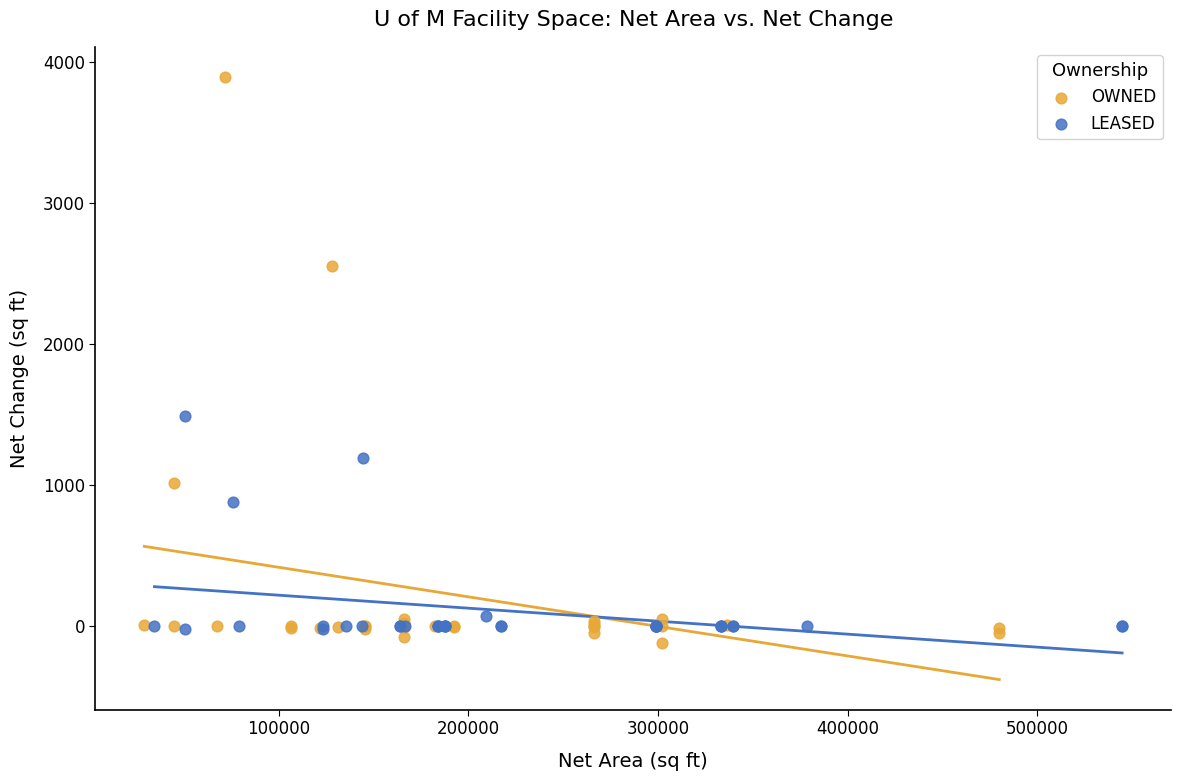

Which series has the widest spread of Y values?

OWNED